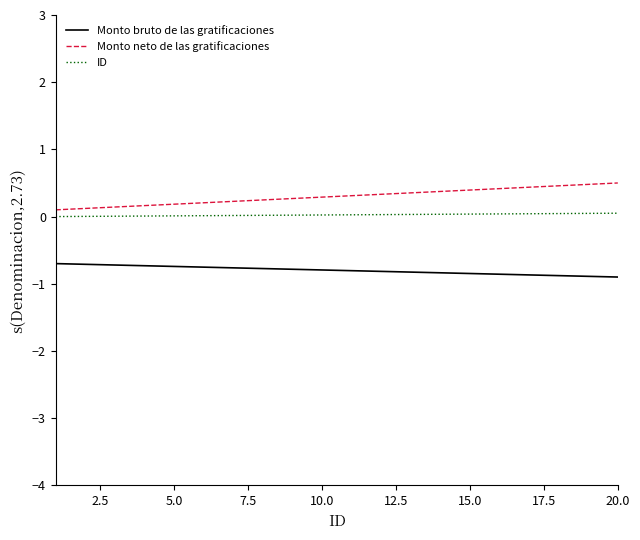

True or false: ID and Monto neto de las gratificaciones intersect in this chart.

False